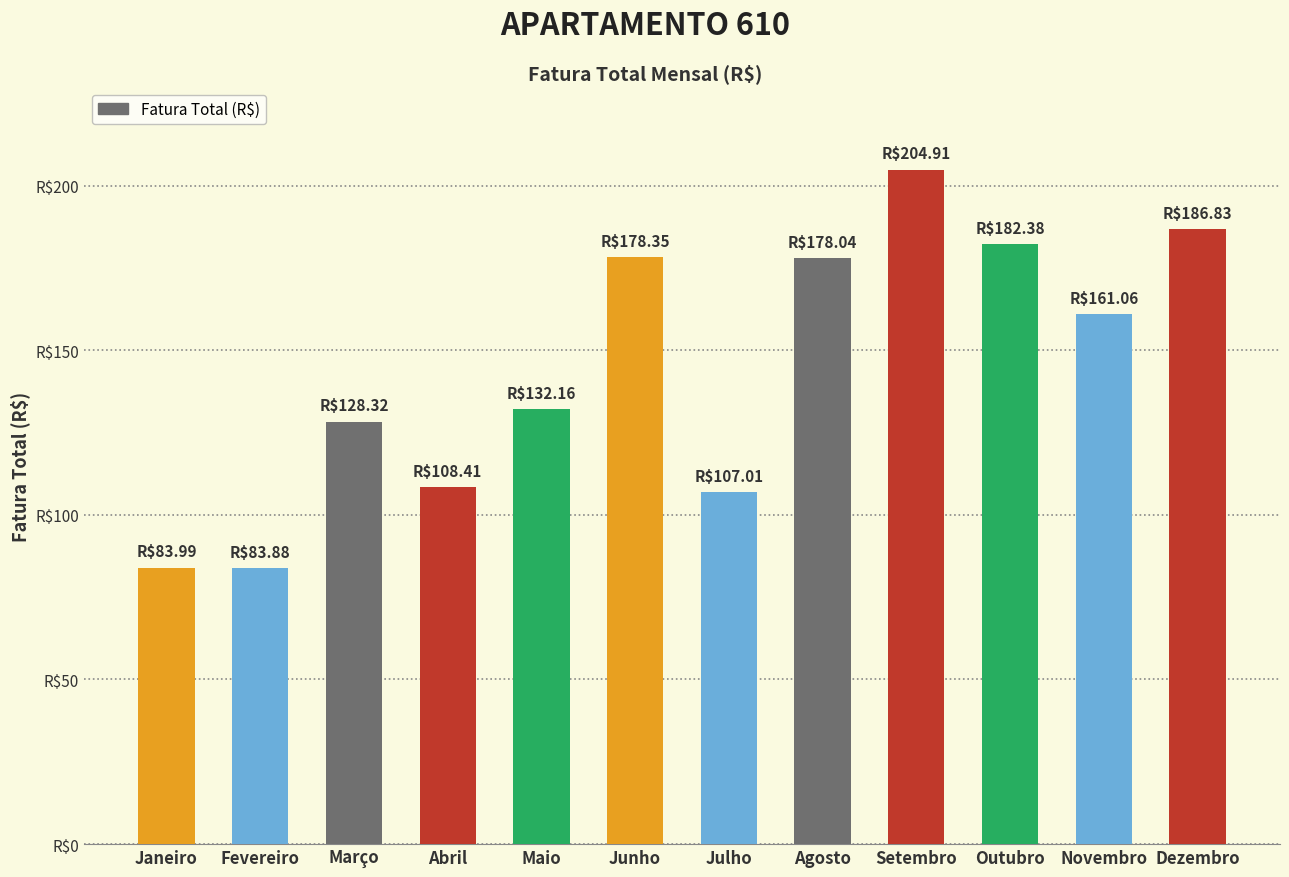

What is the sum of the values at Maio and Agosto?

310.2